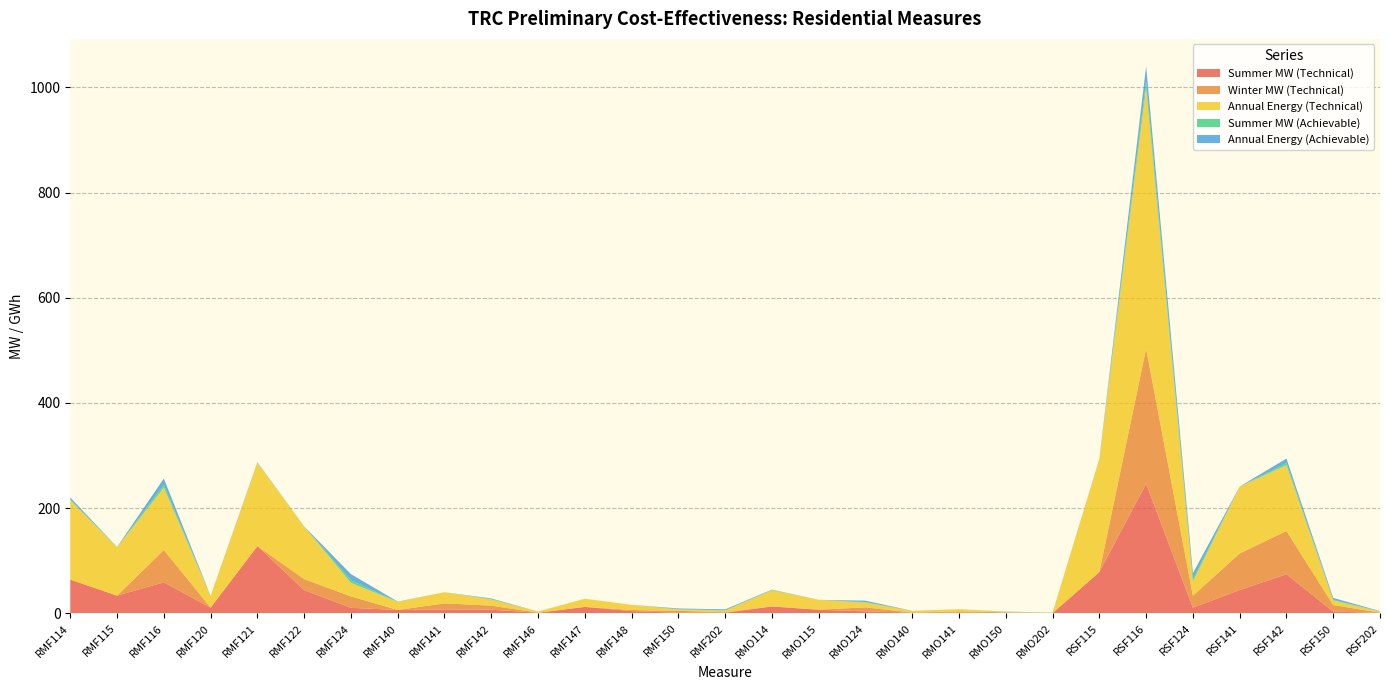

Reading left to right, list all the values displayed in this chart.

Summer MW (Technical): RMF114=64.1	RMF115=33.6	RMF116=59.0	RMF120=10.9	RMF121=127.8	RMF122=44.2	RMF124=10.4	RMF140=6.4	RMF141=7.4	RMF142=7.0	RMF146=1.1	RMF147=12.2	RMF148=4.2	RMF150=1.0	RMF202=1.2	RMO114=13.1	RMO115=6.9	RMO124=3.7	RMO140=1.4	RMO141=1.4	RMO150=0.4	RMO202=0.3	RSF115=78.5	RSF116=246.3	RSF124=10.8	RSF141=44.3	RSF142=74.3	RSF150=3.3	RSF202=0.7
Winter MW (Technical): RMF114=0.0	RMF115=0.0	RMF116=61.5	RMF120=0.0	RMF121=-15.3	RMF122=20.9	RMF124=21.7	RMF140=0.0	RMF141=11.6	RMF142=7.7	RMF146=0.0	RMF147=-1.5	RMF148=2.1	RMF150=3.8	RMF202=0.9	RMO114=0.0	RMO115=0.0	RMO124=7.7	RMO140=0.0	RMO141=2.3	RMO150=1.5	RMO202=0.2	RSF115=0.0	RSF116=256.9	RSF124=22.6	RSF141=69.5	RSF142=82.3	RSF150=12.4	RSF202=0.6
Annual Energy (Technical): RMF114=150.9	RMF115=92.0	RMF116=118.6	RMF120=21.9	RMF121=158.5	RMF122=99.8	RMF124=25.9	RMF140=15.3	RMF141=21.2	RMF142=11.7	RMF146=2.4	RMF147=15.3	RMF148=9.7	RMF150=2.7	RMF202=3.2	RMO114=30.8	RMO115=18.8	RMO124=9.2	RMO140=3.3	RMO141=4.2	RMO150=1.0	RMO202=0.7	RSF115=214.7	RSF116=495.6	RSF124=26.9	RSF141=127.1	RSF142=125.2	RSF150=8.8	RSF202=2.0
Summer MW (Achievable): RMF114=1.5	RMF115=0.1	RMF116=5.3	RMF120=0.1	RMF121=0.5	RMF122=0.1	RMF124=4.7	RMF140=0.2	RMF141=0.0	RMF142=0.6	RMF146=0.0	RMF147=0.1	RMF148=0.0	RMF150=0.5	RMF202=0.6	RMO114=0.4	RMO115=0.0	RMO124=0.9	RMO140=0.0	RMO141=0.0	RMO150=0.1	RMO202=0.1	RSF115=0.2	RSF116=13.3	RSF124=4.4	RSF141=0.1	RSF142=4.0	RSF150=1.3	RSF202=0.2
Annual Energy (Achievable): RMF114=3.7	RMF115=0.3	RMF116=12.0	RMF120=0.2	RMF121=0.6	RMF122=0.3	RMF124=11.8	RMF140=0.4	RMF141=0.0	RMF142=1.3	RMF146=0.0	RMF147=0.1	RMF148=0.0	RMF150=1.3	RMF202=1.6	RMO114=0.9	RMO115=0.1	RMO124=2.6	RMO140=0.1	RMO141=0.0	RMO150=0.3	RMO202=0.2	RSF115=0.4	RSF116=28.0	RSF124=11.7	RSF141=0.1	RSF142=8.3	RSF150=3.5	RSF202=0.6